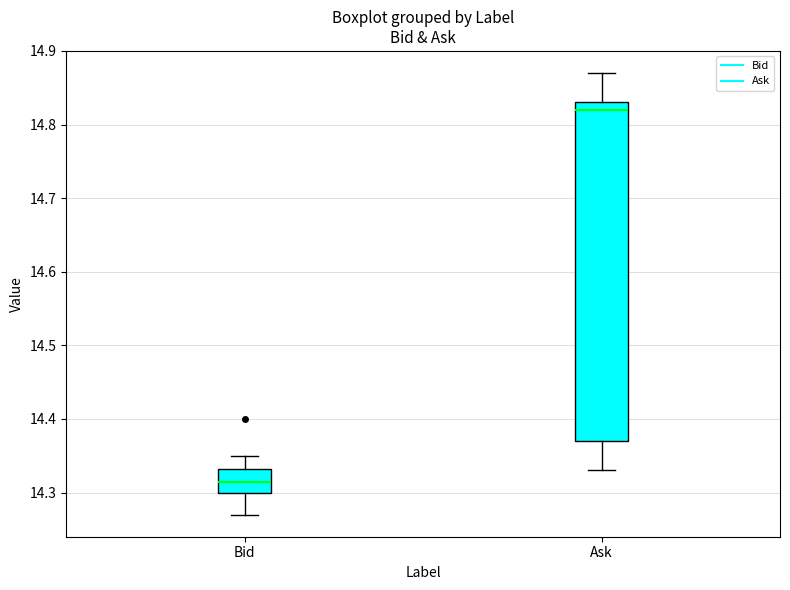

Reading left to right, transcribe this box plot: for each box, give where its median line is, the range the box spans, and where its two whiskers end, as read against the y-axis. The values are not printed on the chart, so give them approximately, as read against the axis.

Bid: median 14.32, box 14.30 to 14.33, whiskers 14.27 to 14.35
Ask: median 14.82, box 14.37 to 14.83, whiskers 14.33 to 14.87